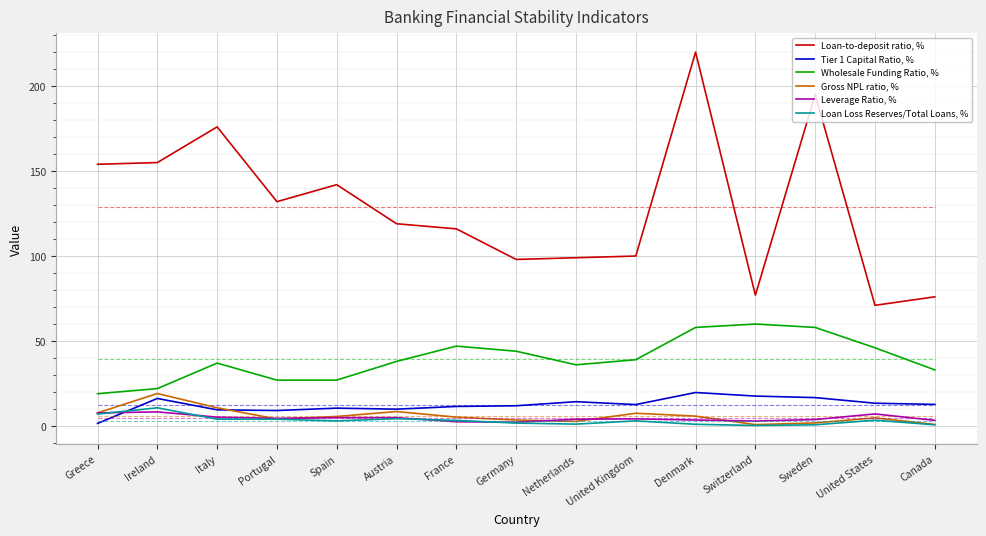

Which category has the highest value across all series?

Denmark